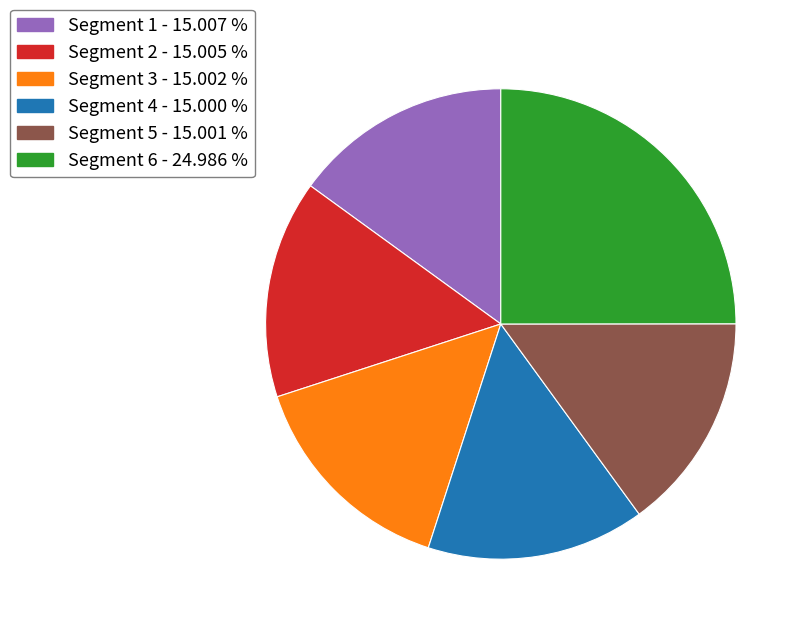

What is the ratio of the value at Segment 3 - 15.002 % to the value at Segment 2 - 15.005 %?

1.0